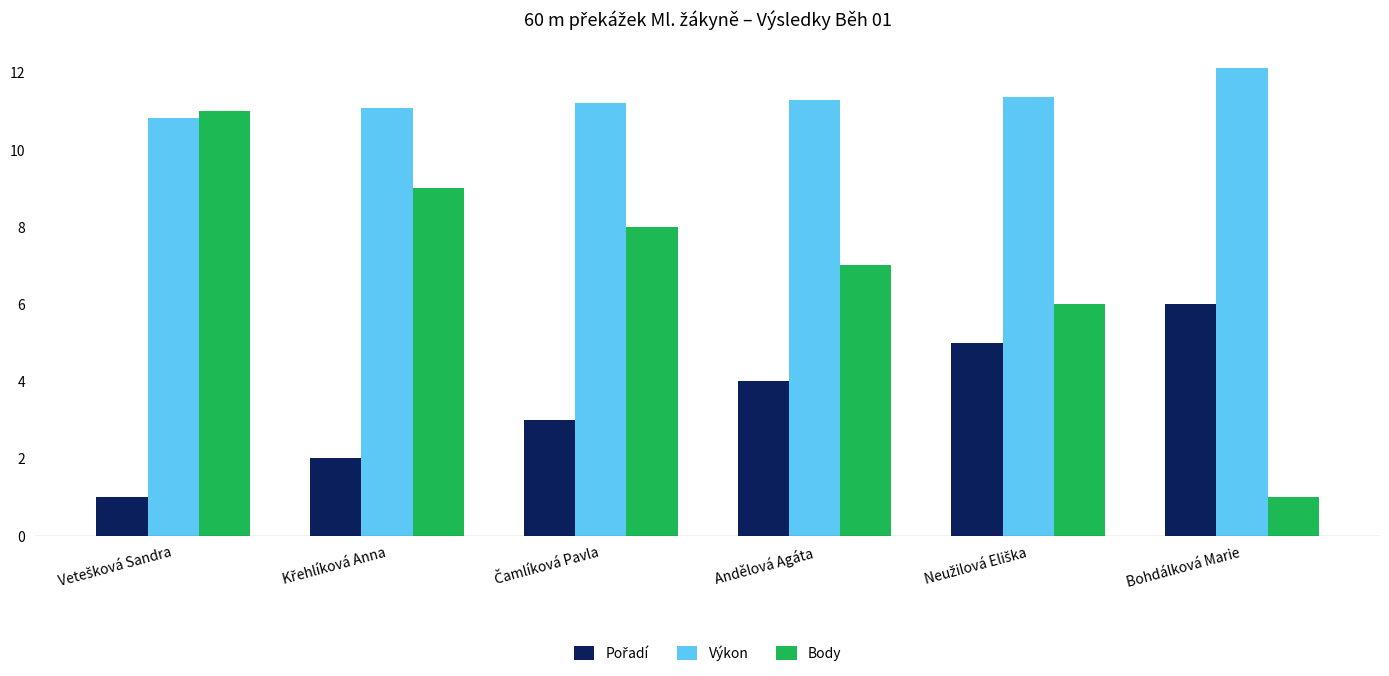

The Výkon series shows 2.6 at Bohdálková Marie. True or false?

False